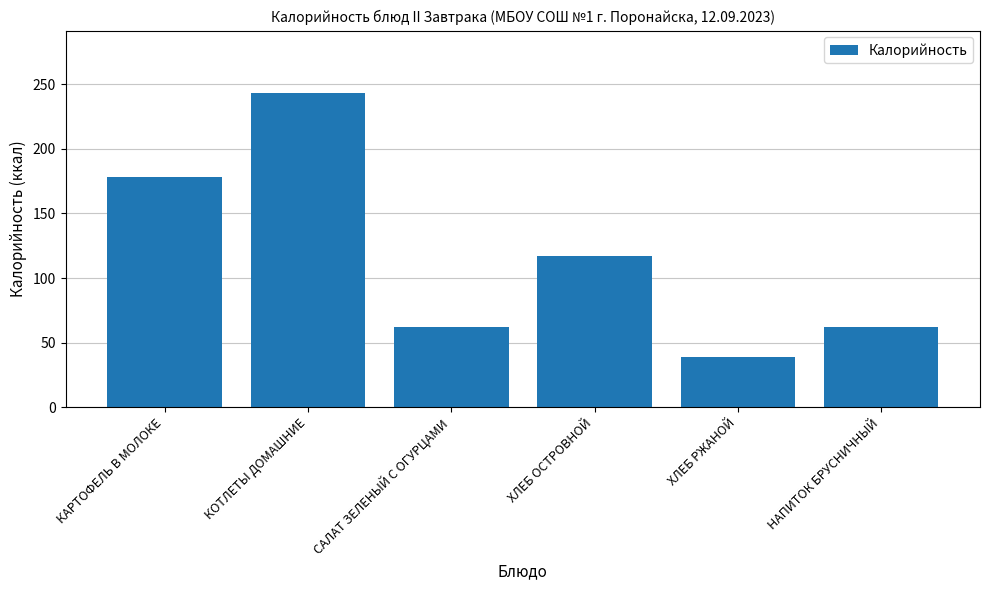

Which category has the highest value across all series?

КОТЛЕТЫ ДОМАШНИЕ